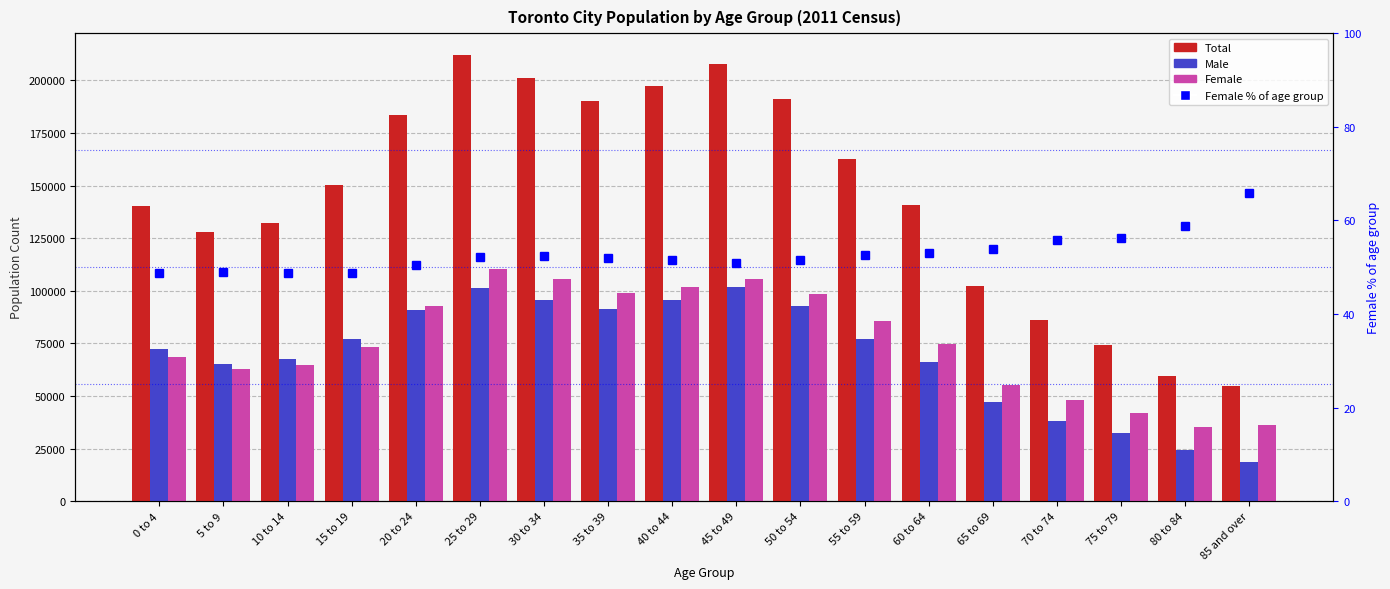

The value of Female at 80 to 84 is 59759.5. True or false?

False